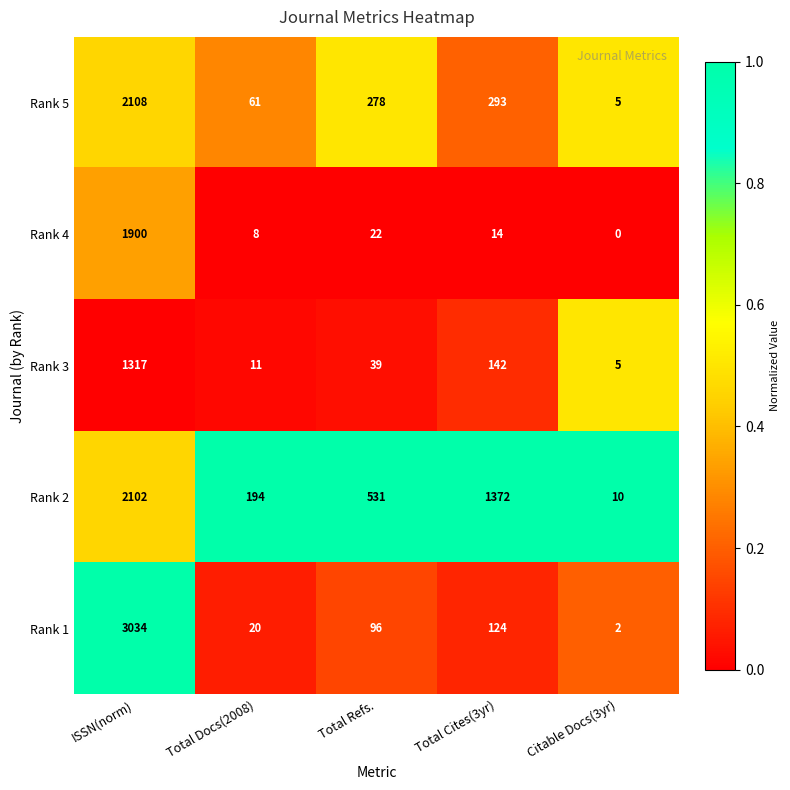

Count the number of categories in the chart.

5